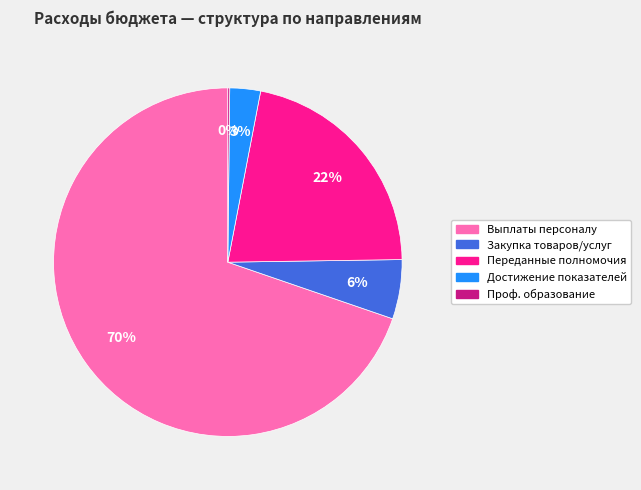

Is there a majority slice in this chart?

Yes